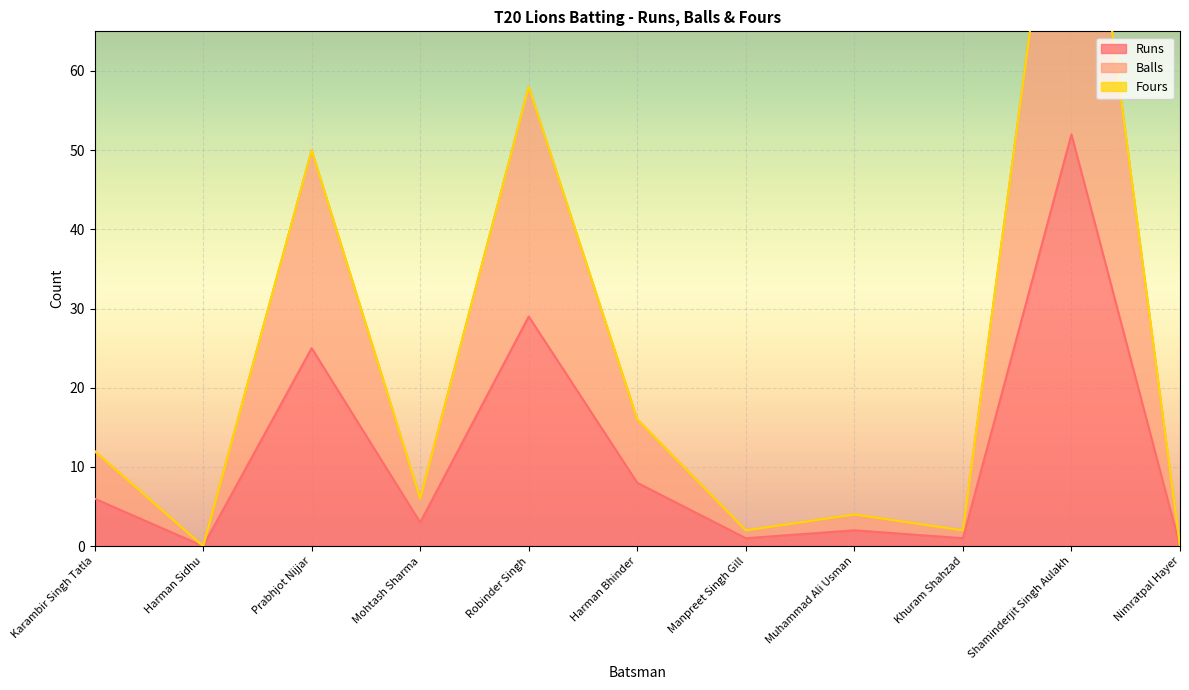

What is the total value across all series at Prabhjot Nijjar?

75